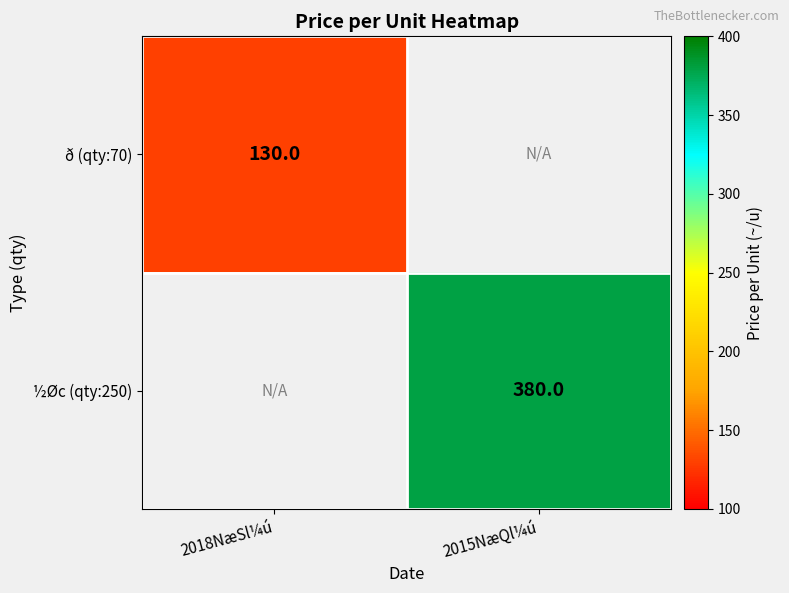

True or false: ½Øc (qty:250) has a value of 380 at 2015NæQl¼ú.

True